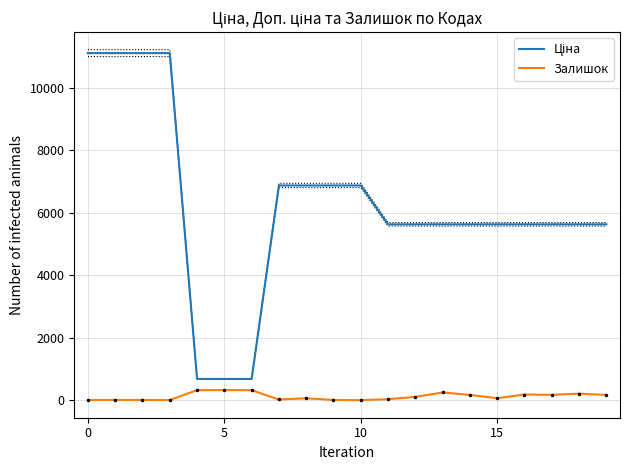

How many categories are shown in the chart?

20